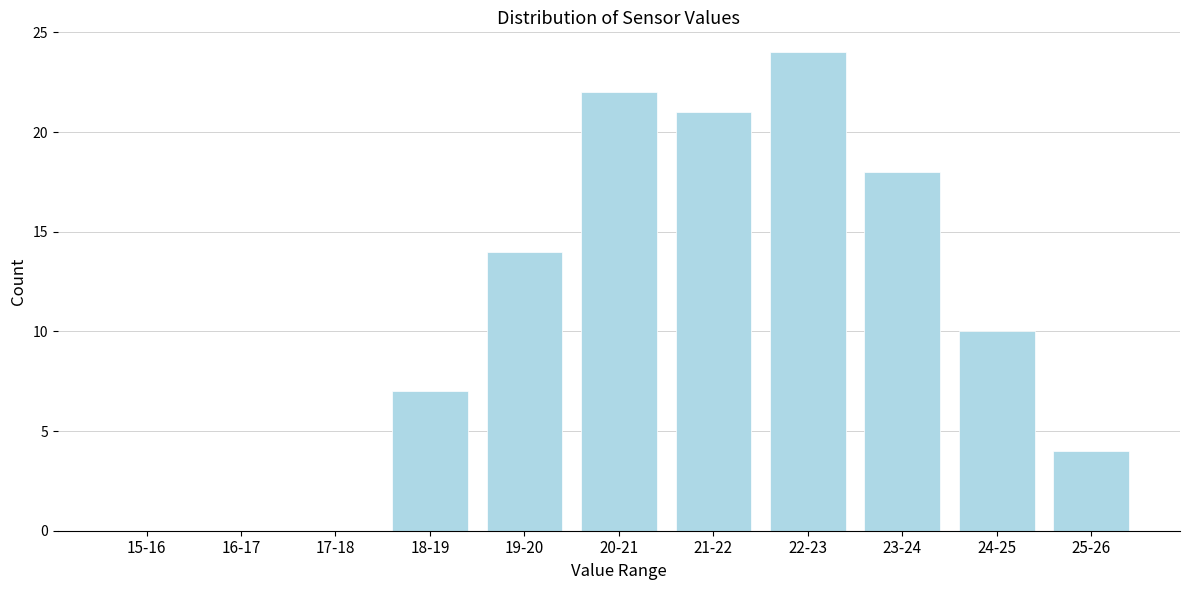

Reading right to left, what are all the values shown in this chart?

25-26=4	24-25=10	23-24=18	22-23=24	21-22=21	20-21=22	19-20=14	18-19=7	17-18=0	16-17=0	15-16=0